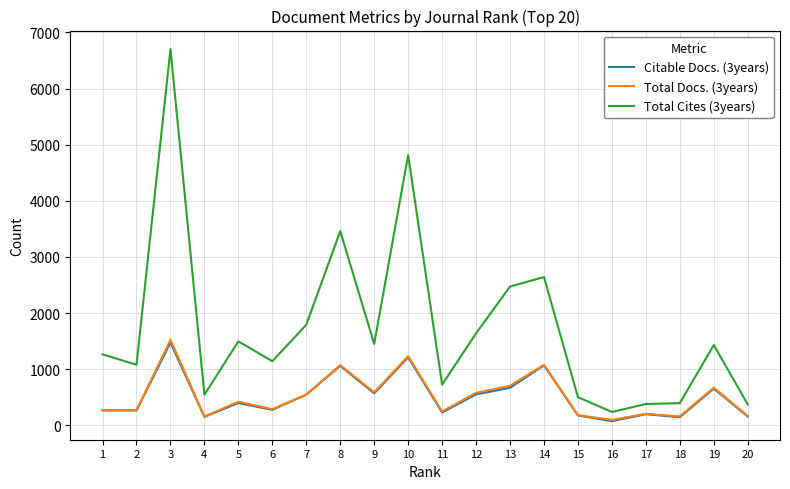

At which label does Total Cites (3years) first exceed 1431?

3